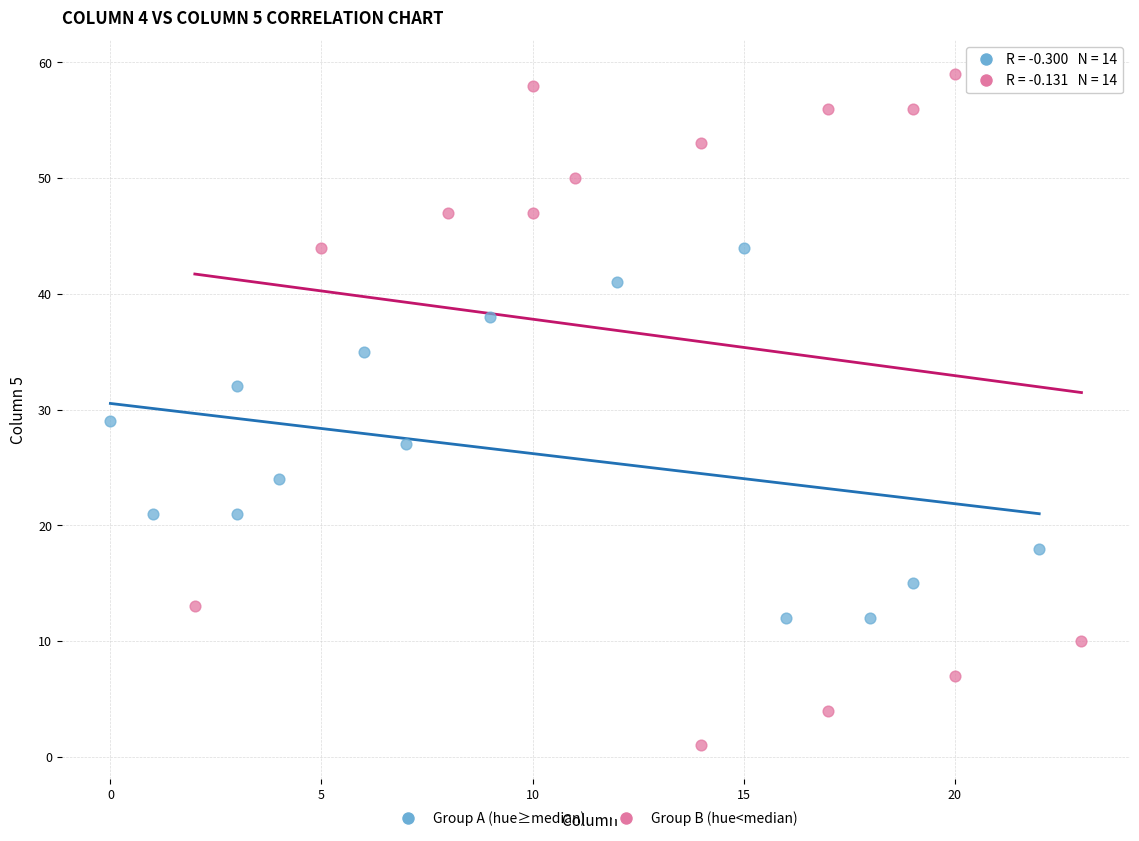

Which series reaches the maximum Y coordinate?

Group B (hue<median)